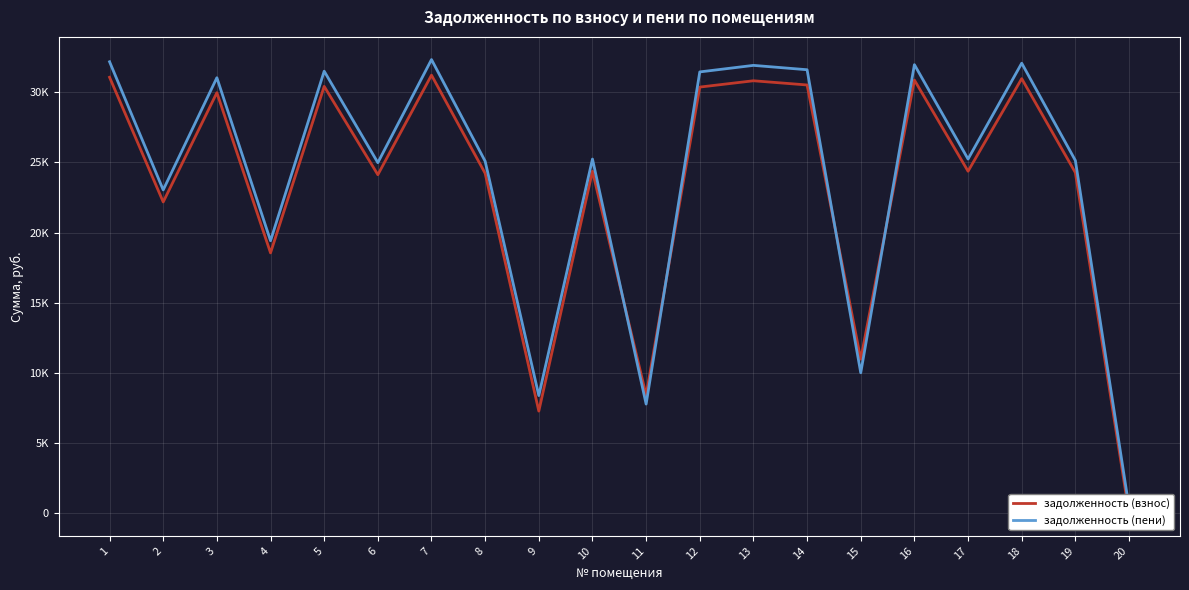

What is the difference between the задолженность (взнос) values at 2 and 4?

3626.1